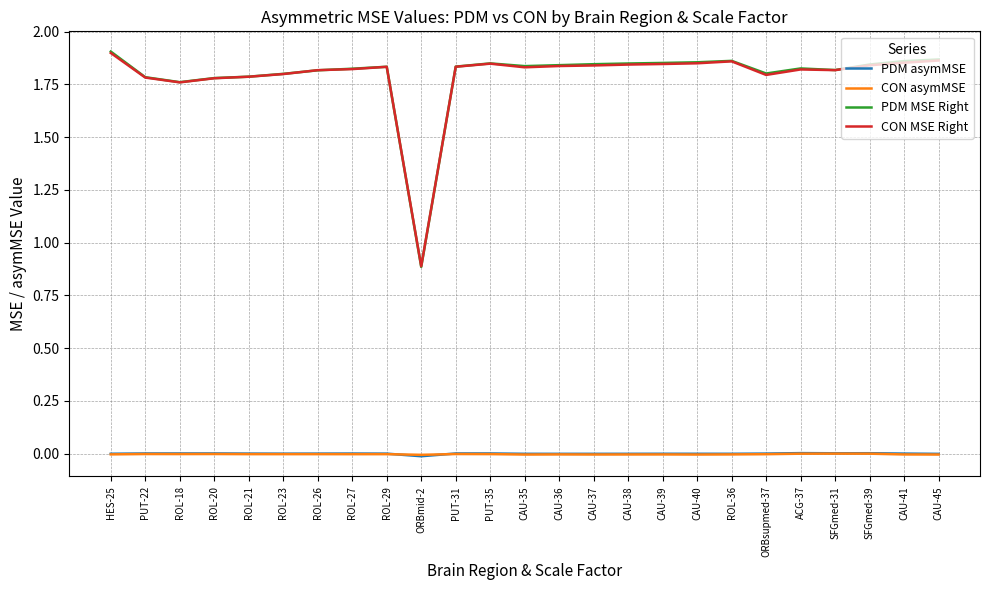

True or false: CON MSE Right has a value of 3.2 at SFGmed-39.

False